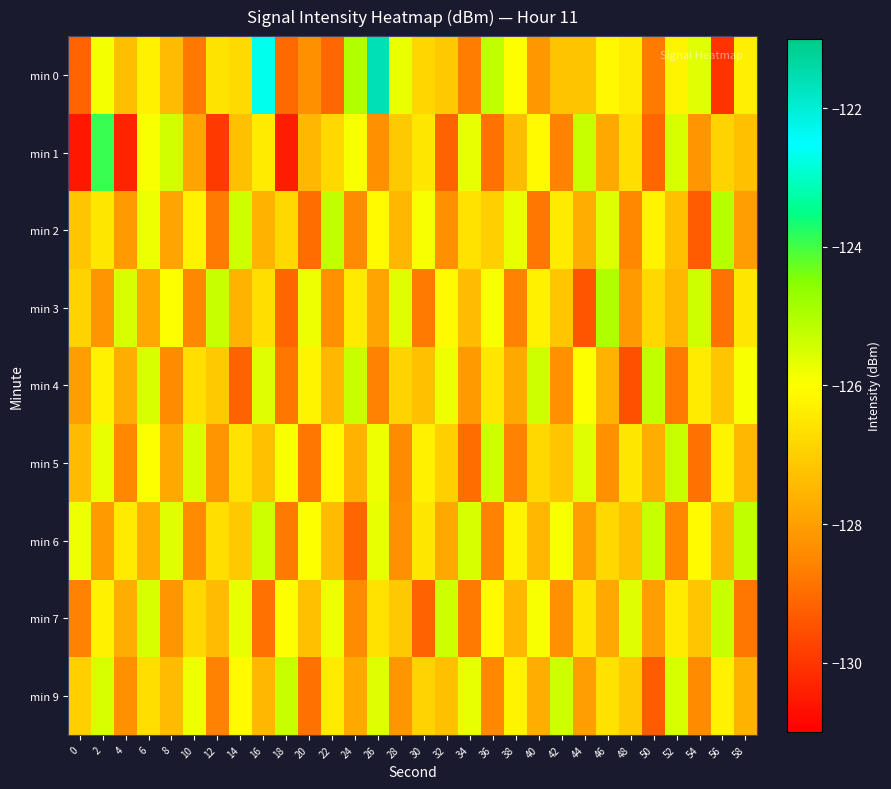

Which series has the largest total across all categories?

min 0